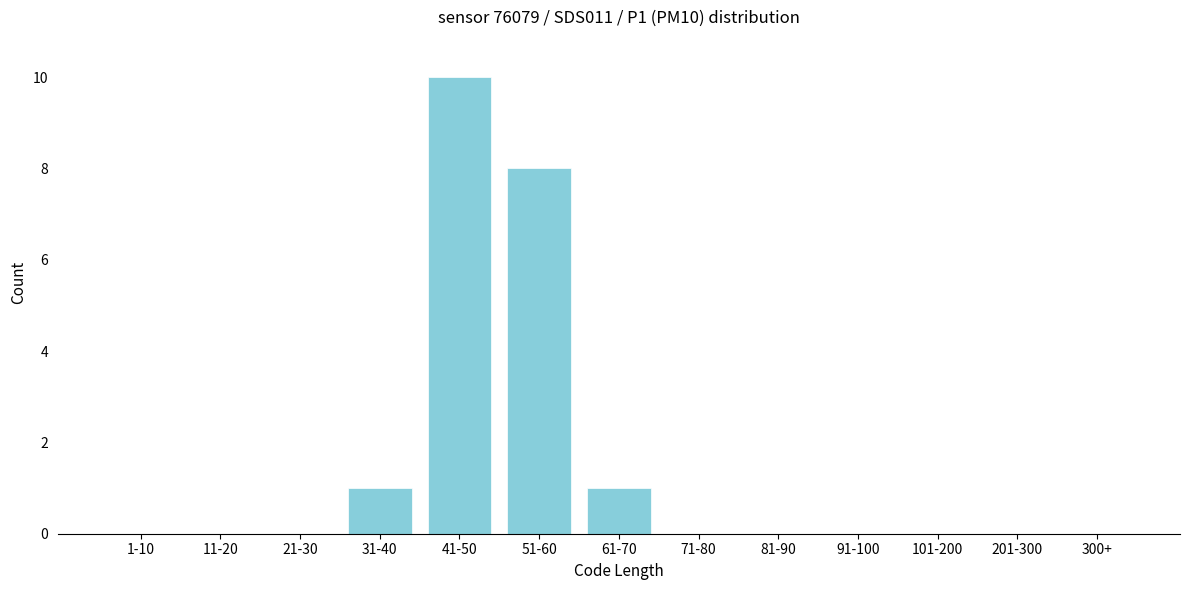

Reading left to right, what are all the values shown in this chart?

1-10=0	11-20=0	21-30=0	31-40=1	41-50=10	51-60=8	61-70=1	71-80=0	81-90=0	91-100=0	101-200=0	201-300=0	300+=0